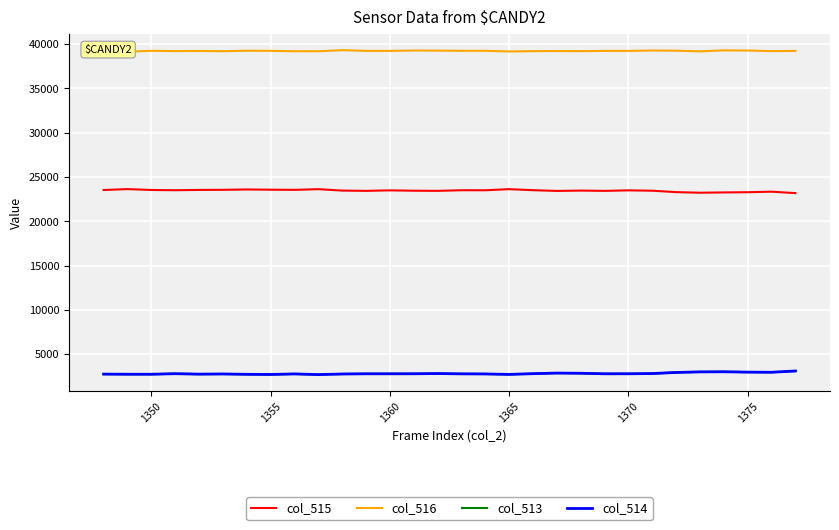

True or false: col_513 has a value of 2718 at 1355.

True